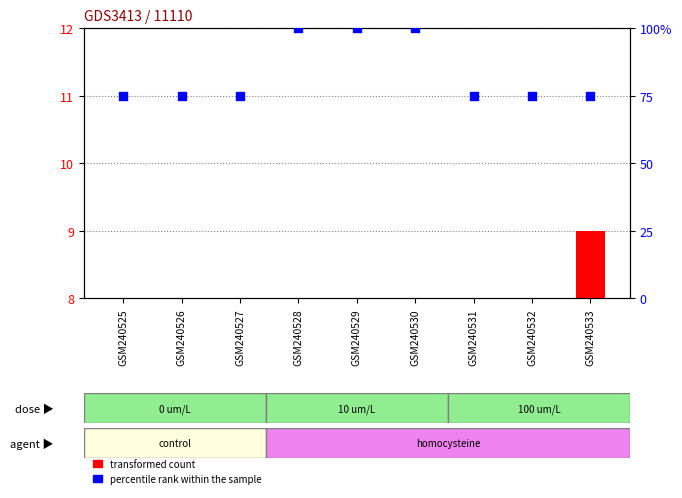

What are all the series names shown in the legend?

transformed count, percentile rank within the sample